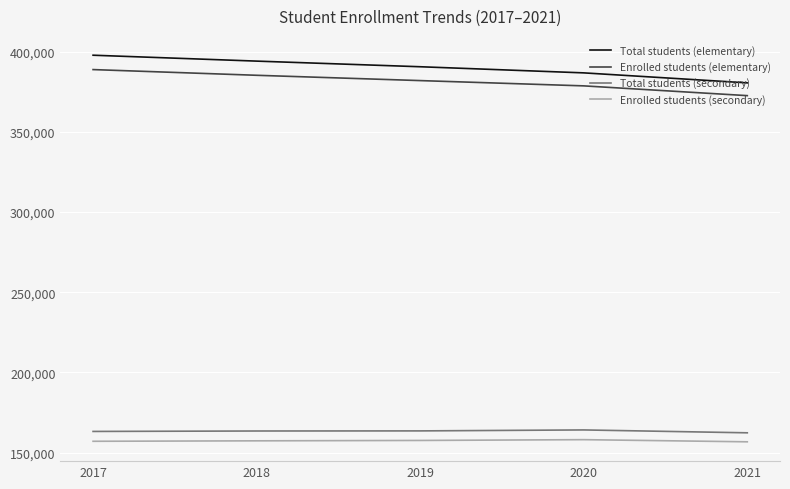

Is the value of Total students (secondary) at 2019 greater than the value of Enrolled students (elementary) at 2017?

No